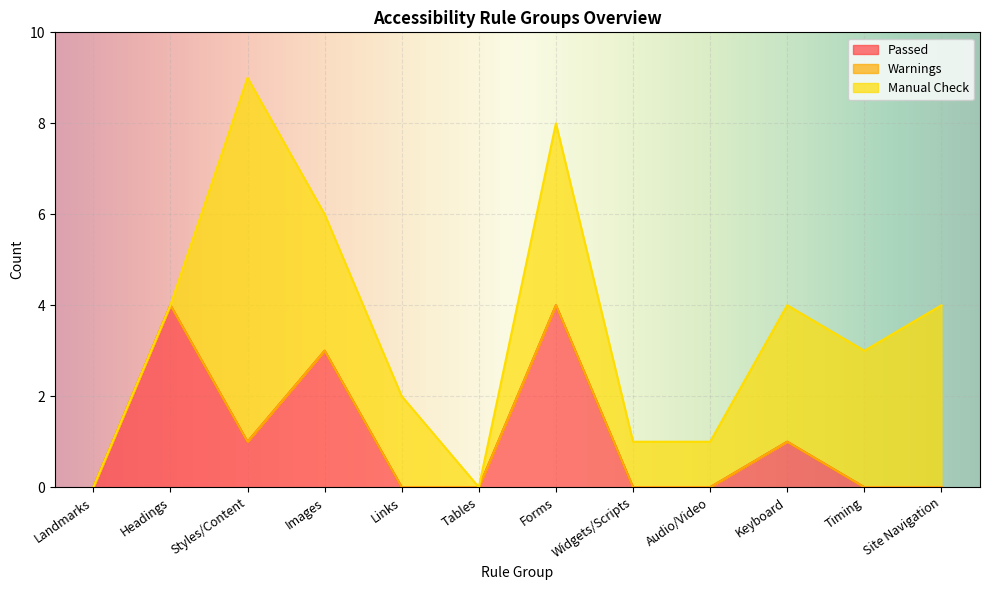

Reading right to left, what are all the values shown in this chart?

Passed: Site Navigation=0	Timing=0	Keyboard=1	Audio/Video=0	Widgets/Scripts=0	Forms=4	Tables=0	Links=0	Images=3	Styles/Content=1	Headings=4	Landmarks=0
Warnings: Site Navigation=0	Timing=0	Keyboard=0	Audio/Video=0	Widgets/Scripts=0	Forms=0	Tables=0	Links=0	Images=0	Styles/Content=0	Headings=0	Landmarks=0
Manual Check: Site Navigation=4	Timing=3	Keyboard=3	Audio/Video=1	Widgets/Scripts=1	Forms=4	Tables=0	Links=2	Images=3	Styles/Content=8	Headings=0	Landmarks=0